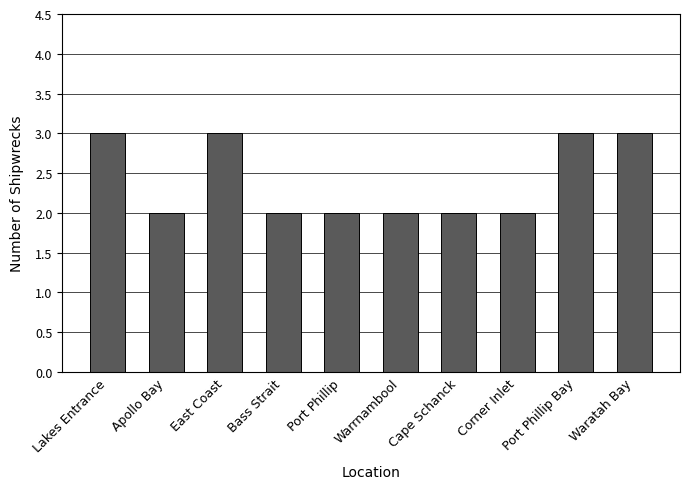

Reading left to right, list all the values displayed in this chart.

Lakes Entrance=3	Apollo Bay=2	East Coast=3	Bass Strait=2	Port Phillip=2	Warrnambool=2	Cape Schanck=2	Corner Inlet=2	Port Phillip Bay=3	Waratah Bay=3